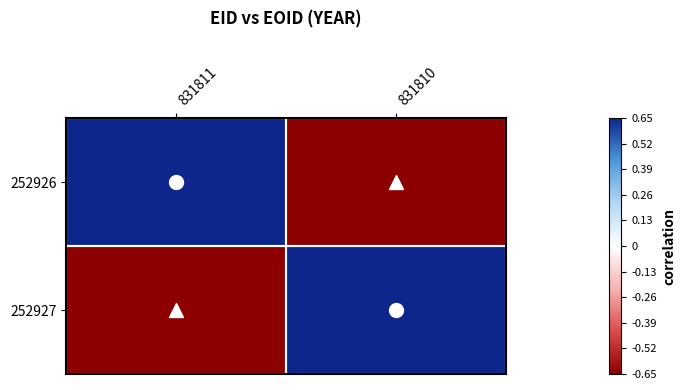

Between 831811 and 831810, which is larger?

831811